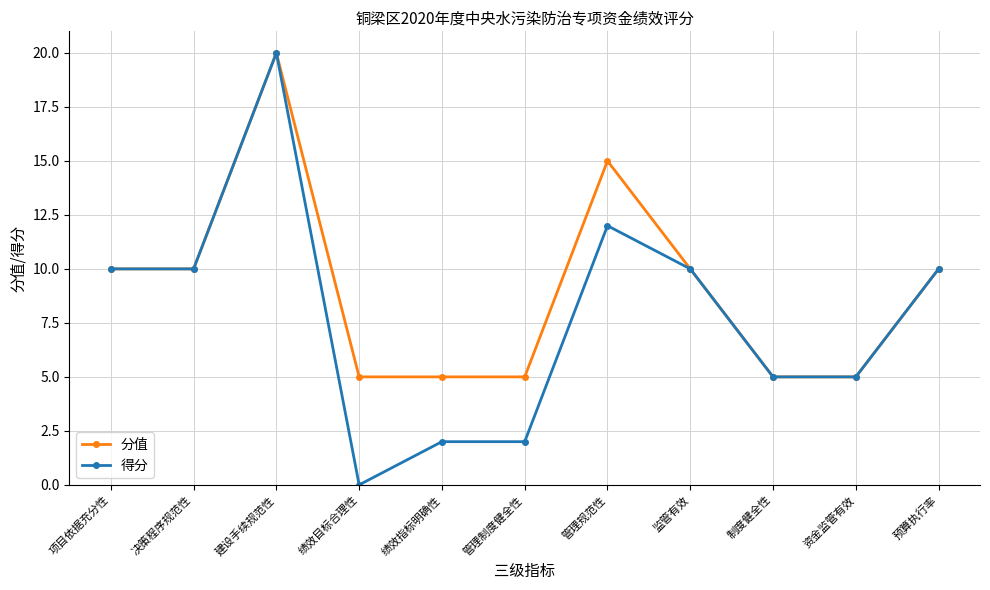

Count the number of categories in the chart.

11